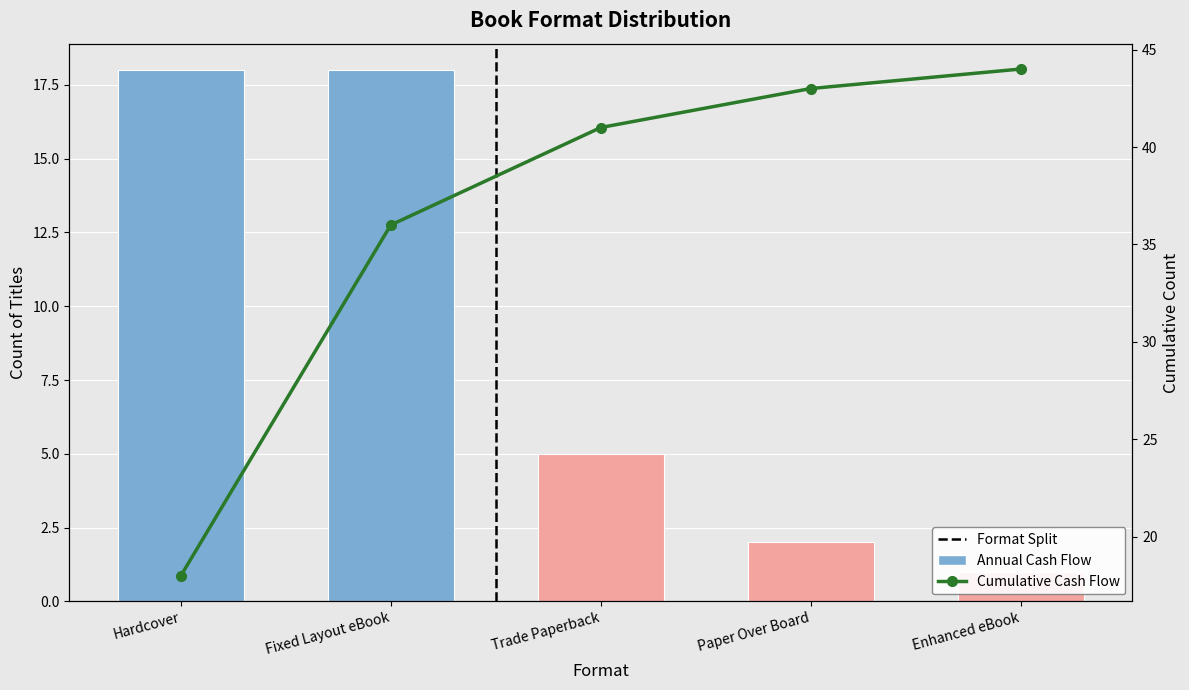

What is the spread (max minus min) of values at Fixed Layout eBook?

18